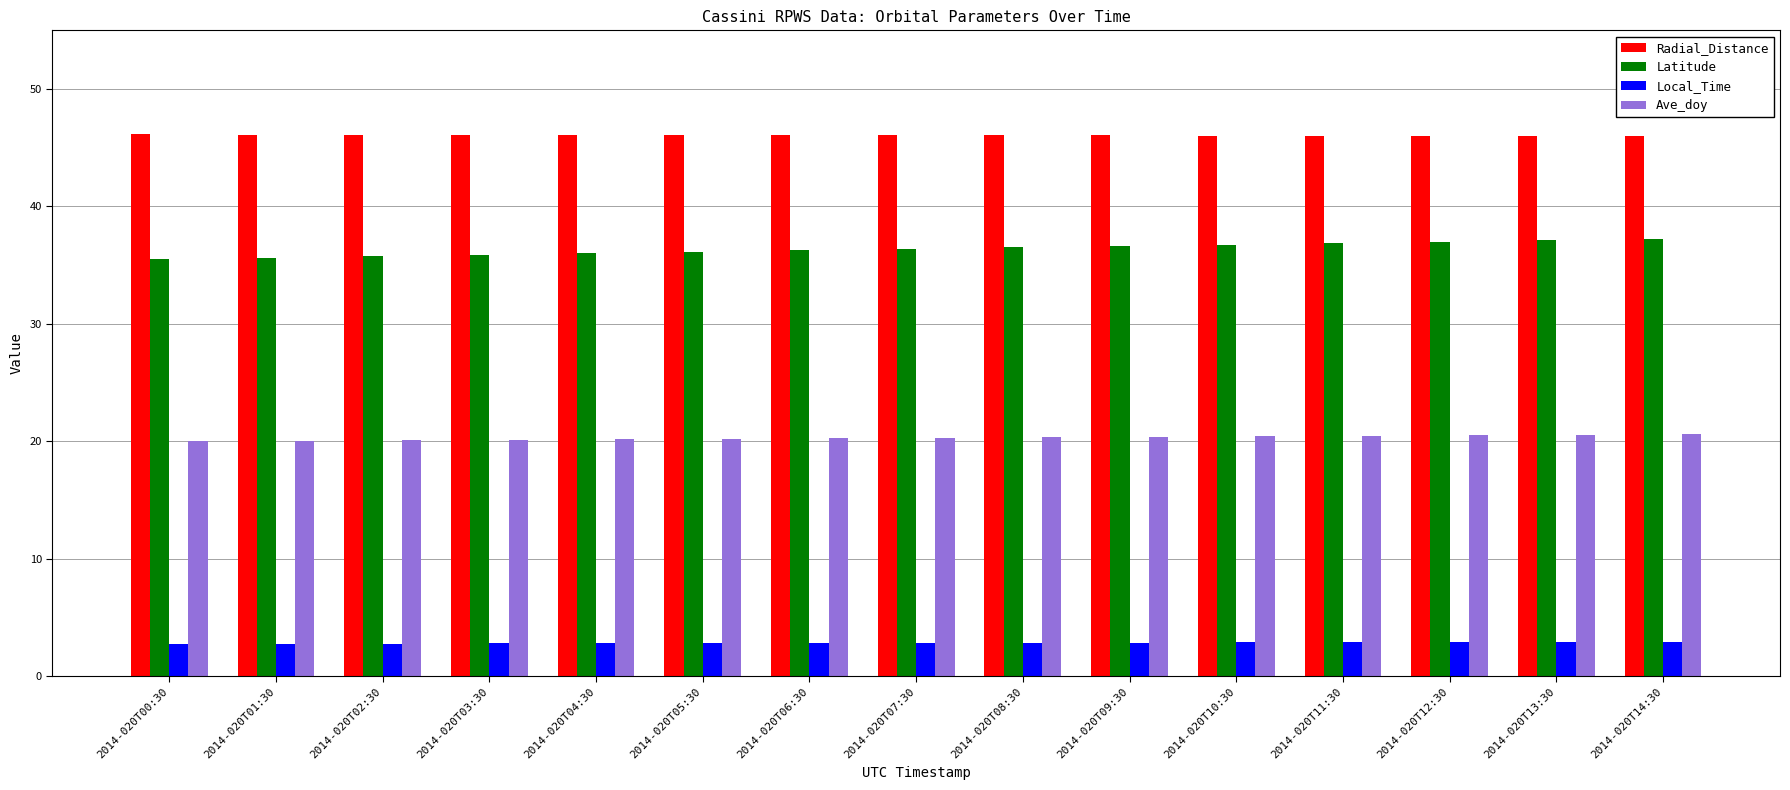

What is the minimum value for Radial_Distance?

46.0